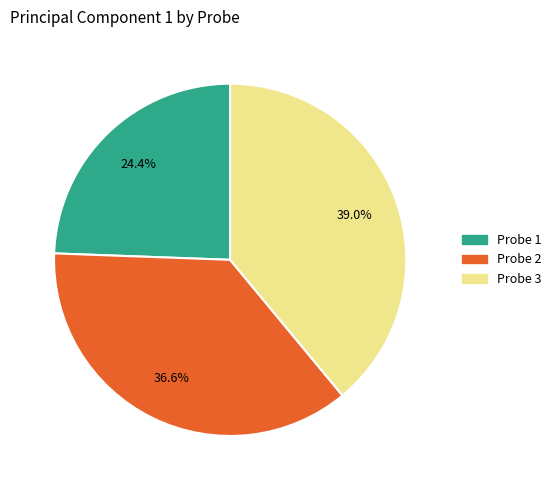

To the nearest percent, what percentage of the pie is Probe 3?

39%